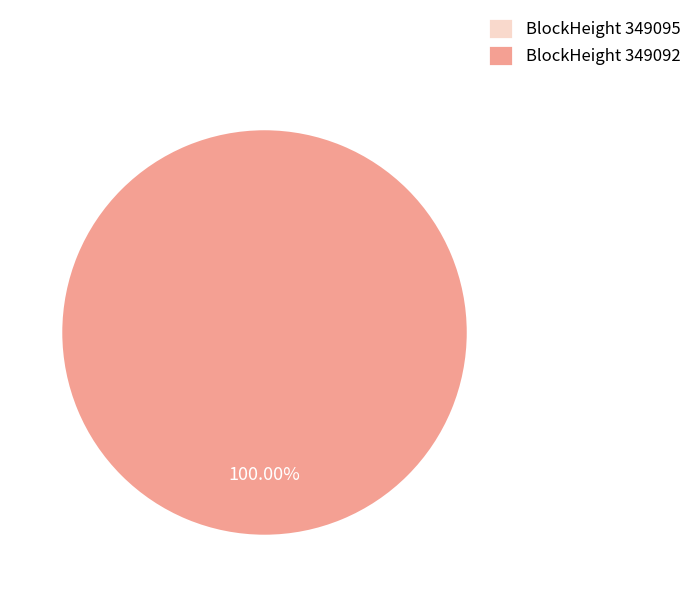

Which slice is the smallest?

349095